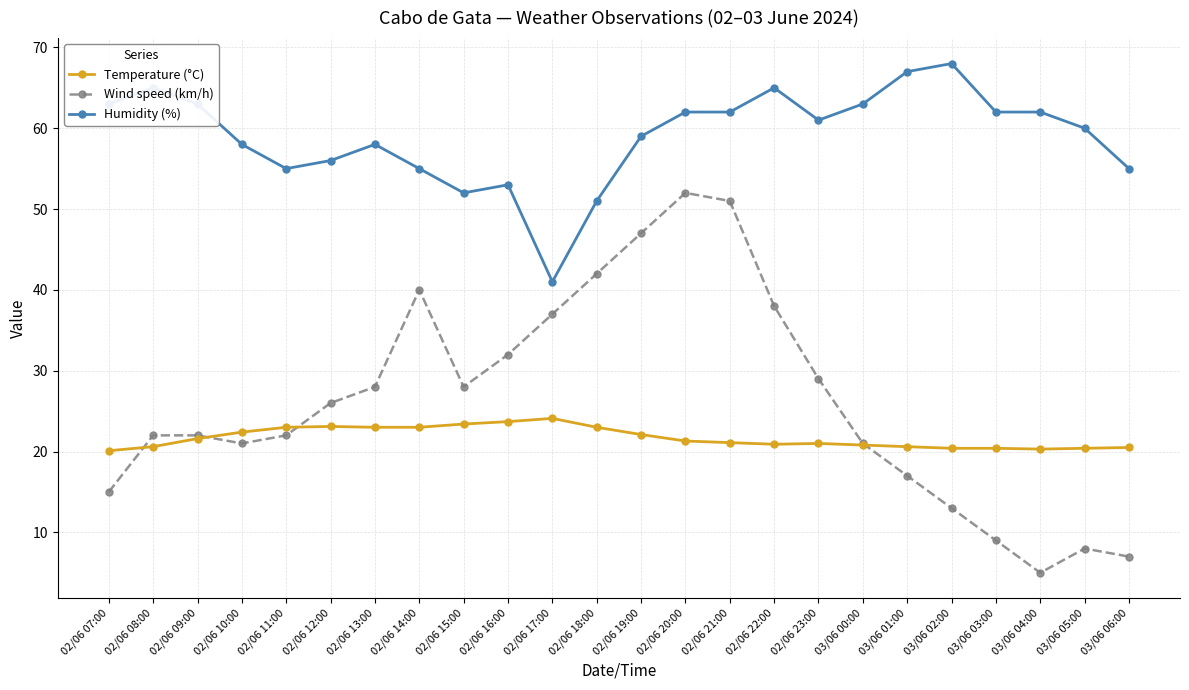

What is the label of the 19th point from the right?

02/06 12:00